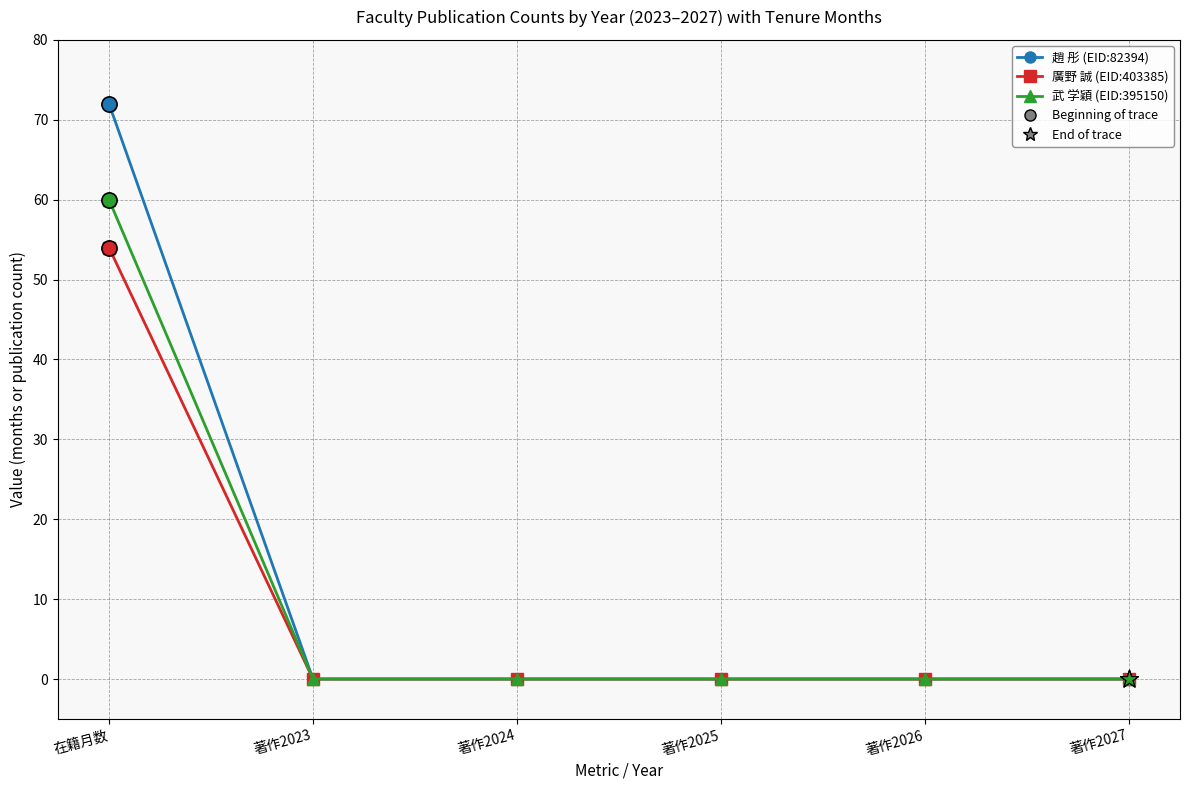

What is the greatest value displayed?

72